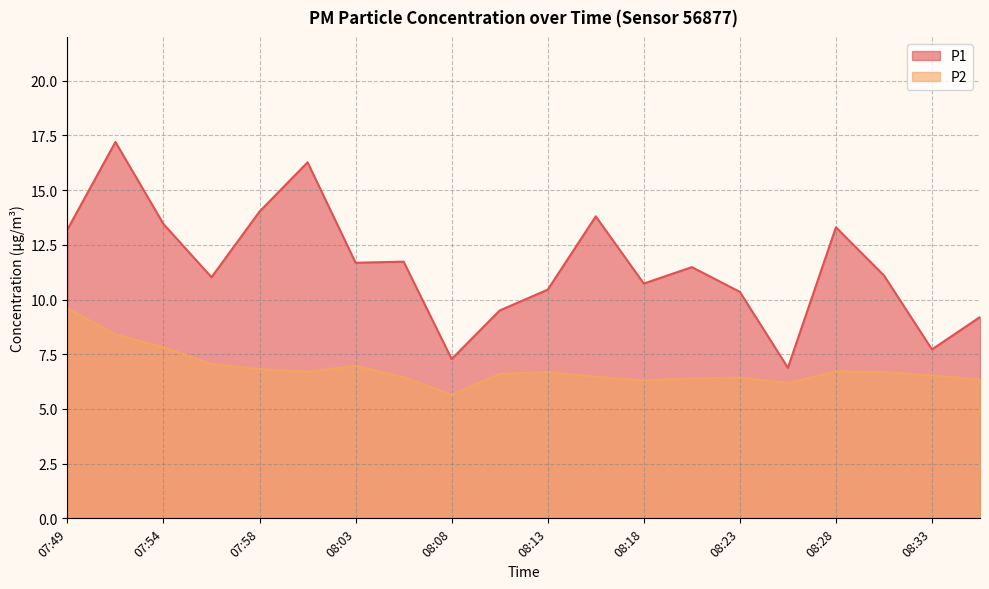

Which series has the largest total across all categories?

P1